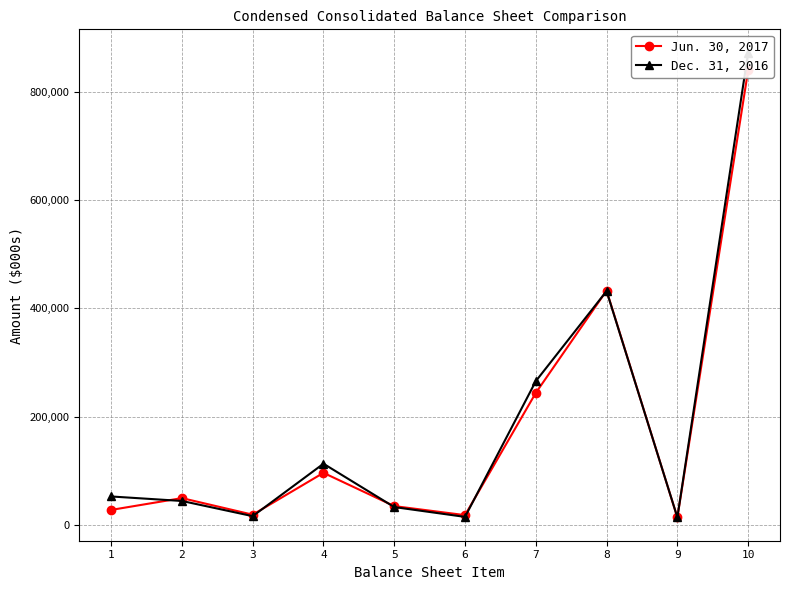

What is the total value across all series at 2?

93834